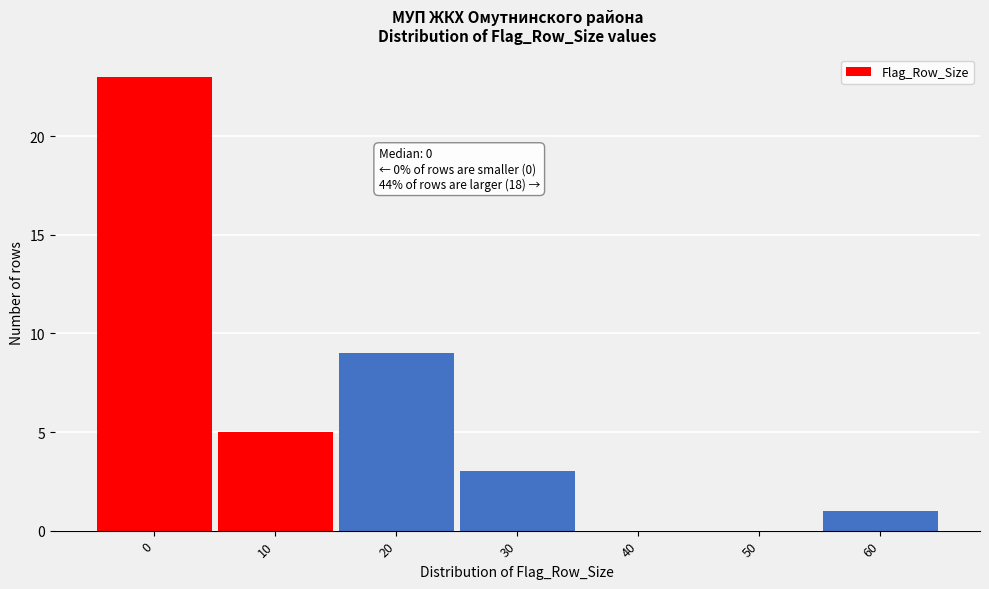

Reading right to left, extract all data points from this chart.

60=1	50=0	40=0	30=3	20=9	10=5	0=23